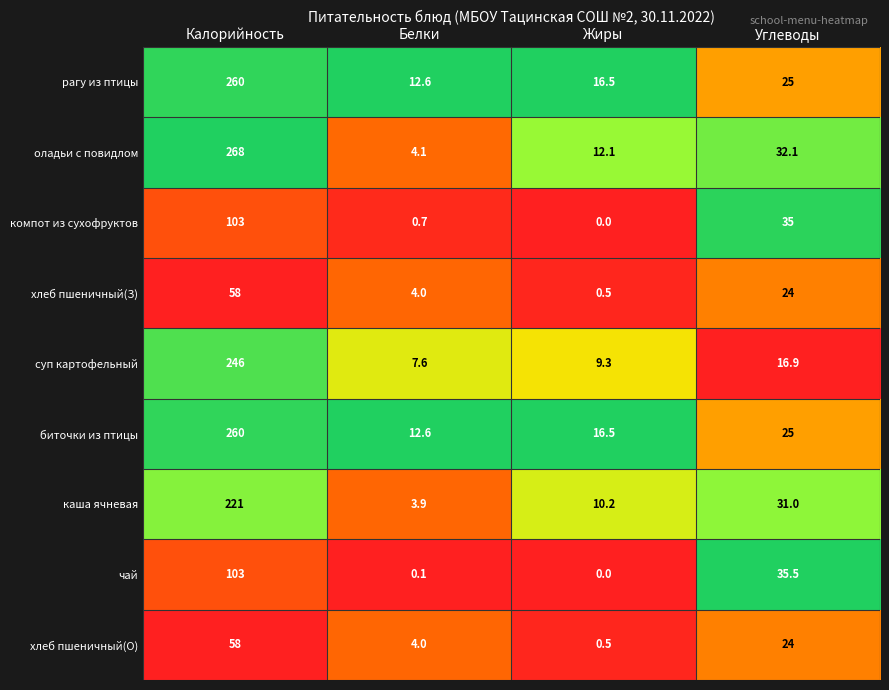

Which series has the largest total across all categories?

оладьи с повидлом